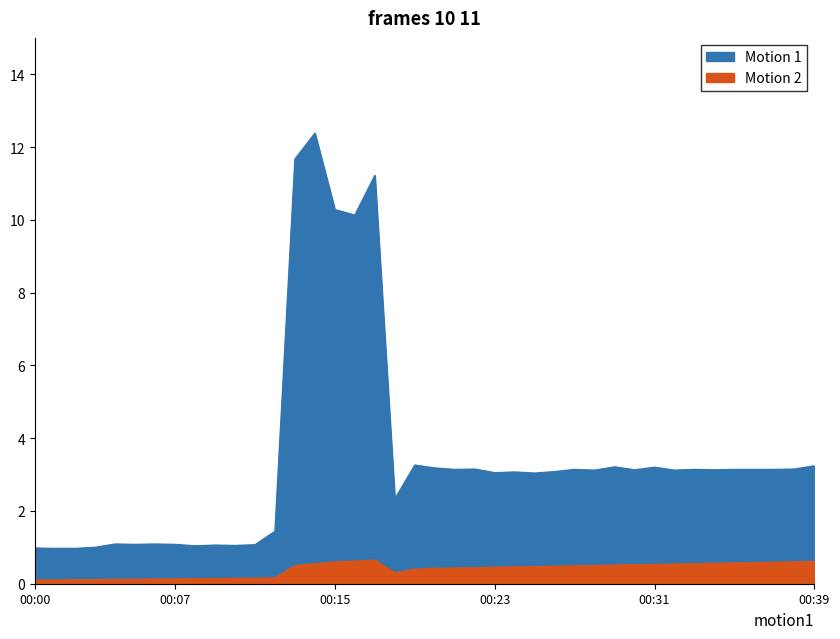

How many interior local valleys does the Motion 1 series have?

12